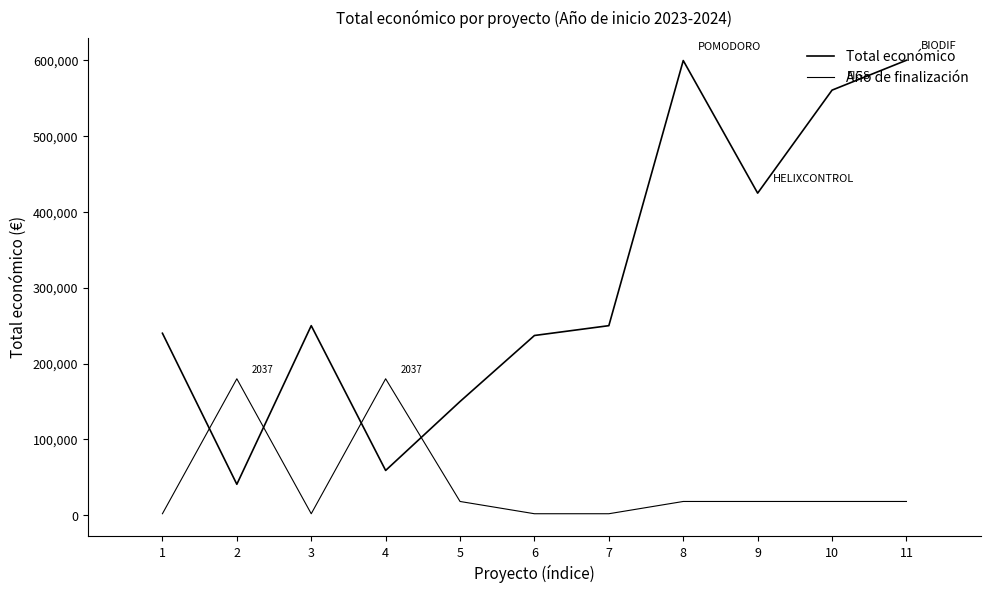

After their last crossing, which series has the higher values: Año de finalización or Total económico?

Total económico